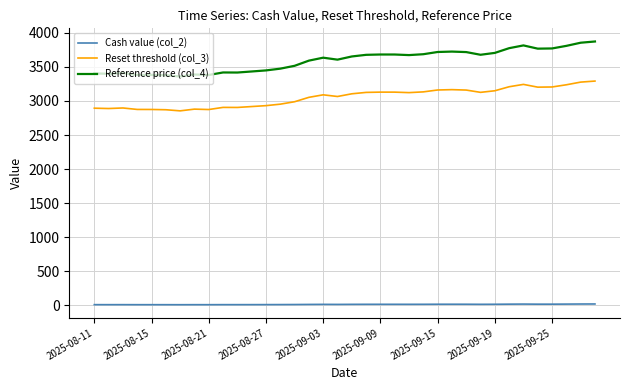

True or false: Reference price (col_4) and Reset threshold (col_3) intersect in this chart.

False